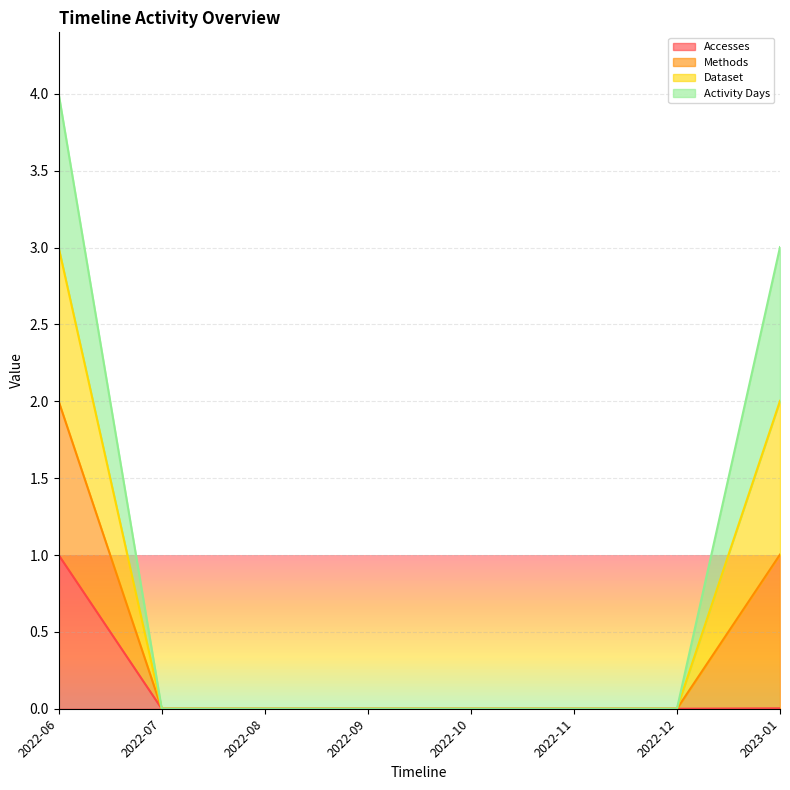

What is the label of the 1st point from the left?

2022-06